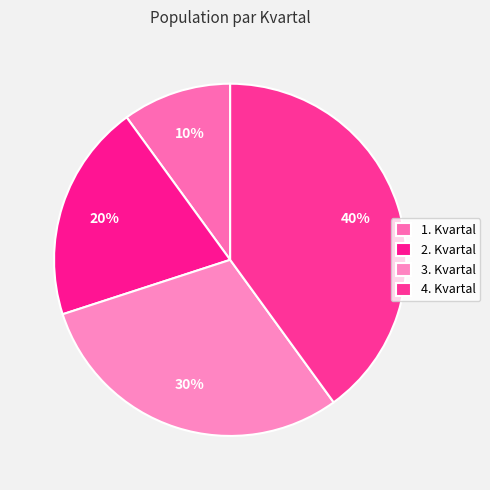

Is there a majority slice in this chart?

No